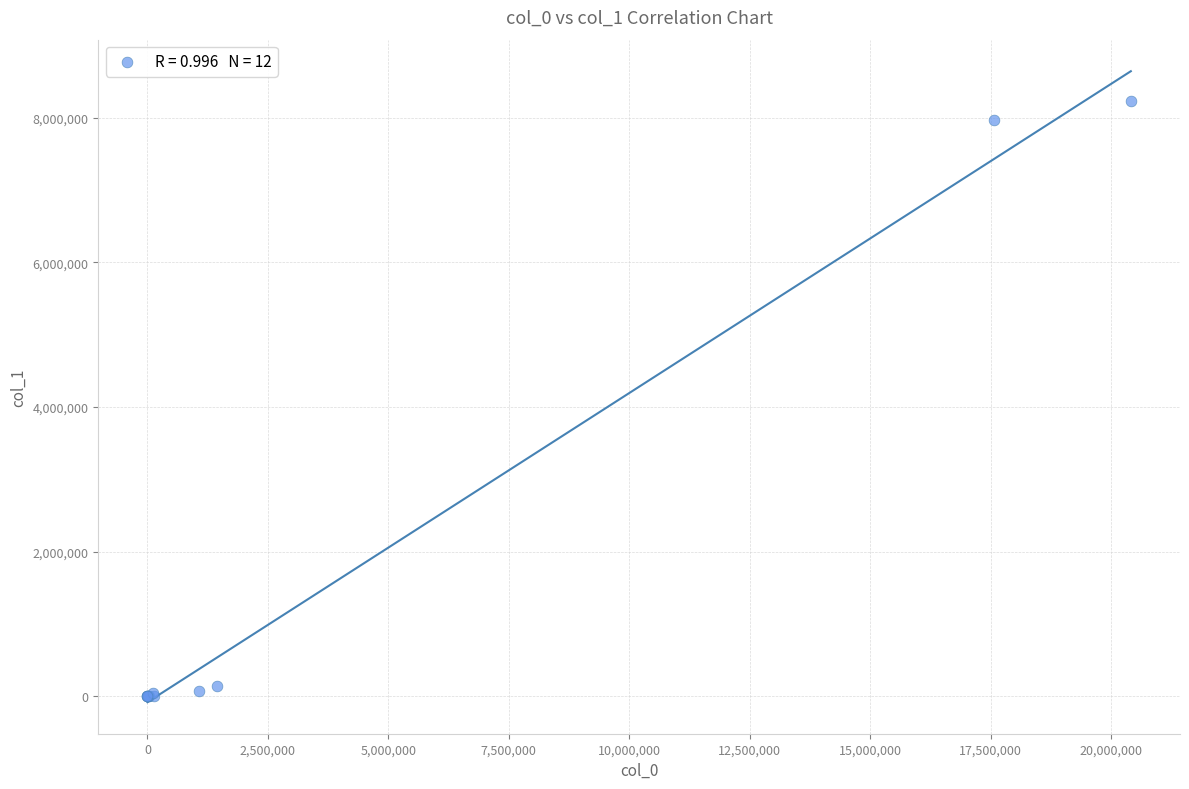

What Y value in the scatter plot is closest to 4113587?

7972462